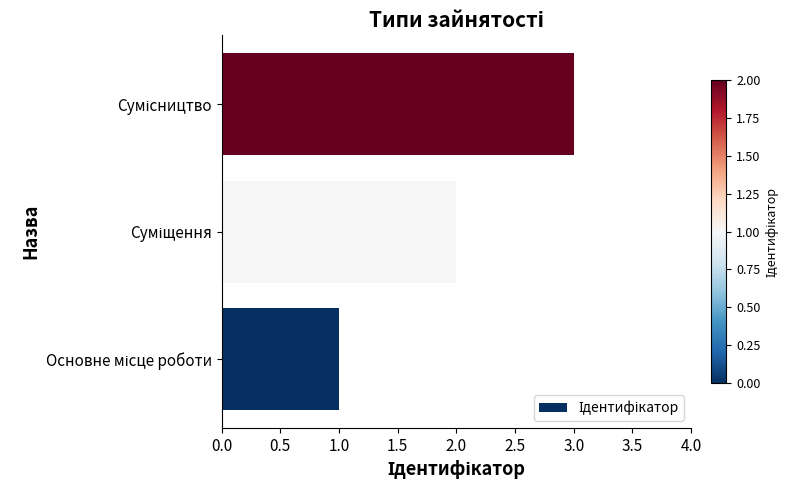

What is the maximum value shown in the chart?

3